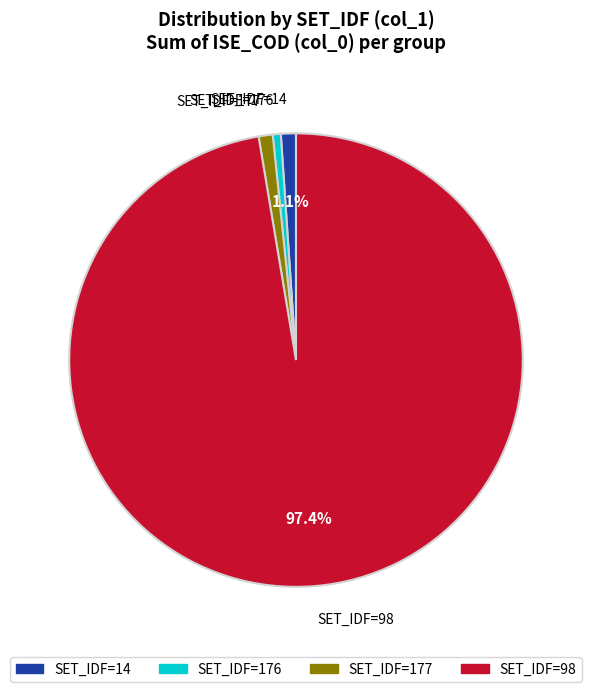

How many slices are in this pie chart?

4